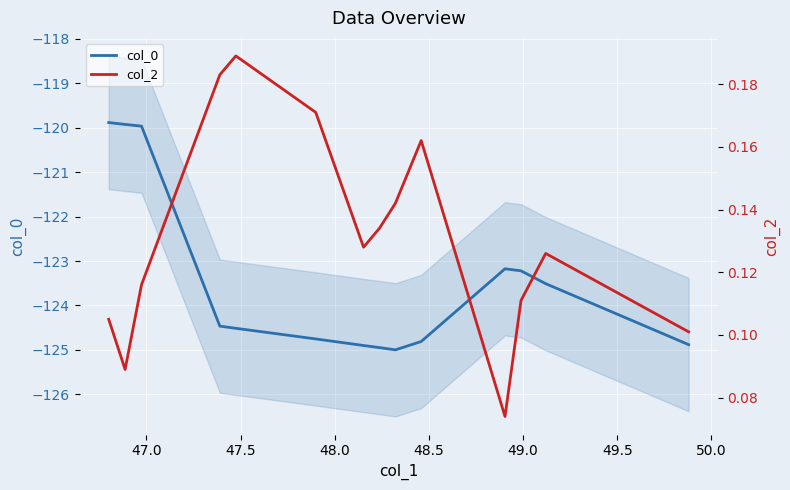

What is the lowest value of the col_0 series?

-125.0